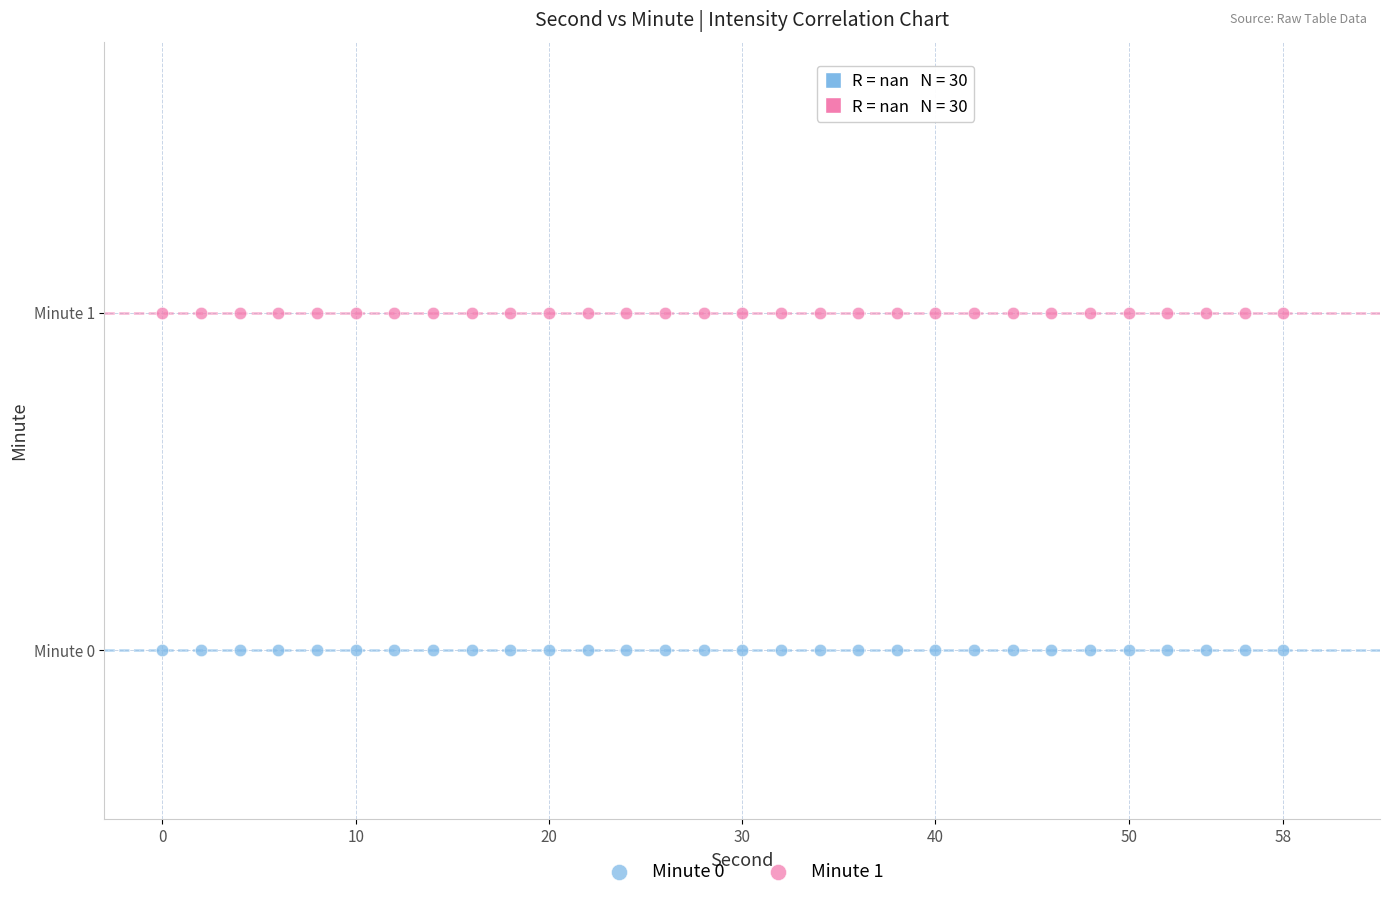

What are all the series names shown in the legend?

Minute 0, Minute 1